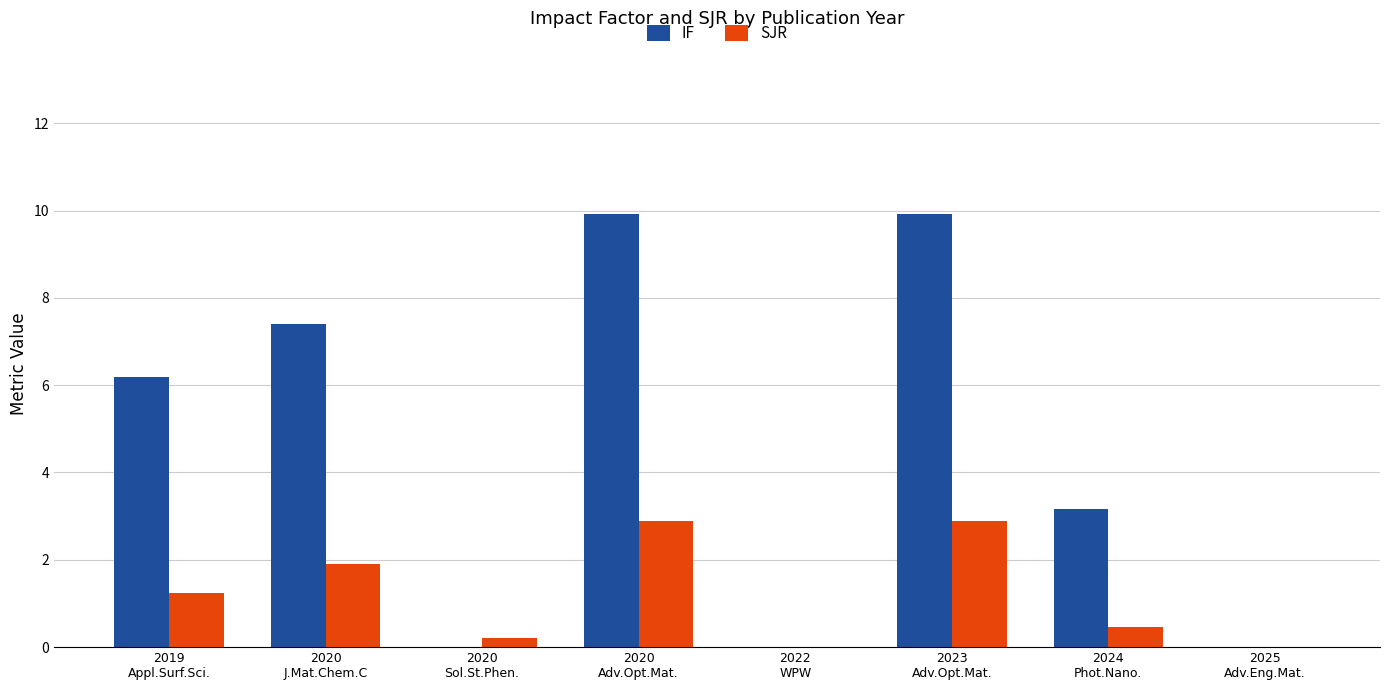

Which series has the largest total across all categories?

IF